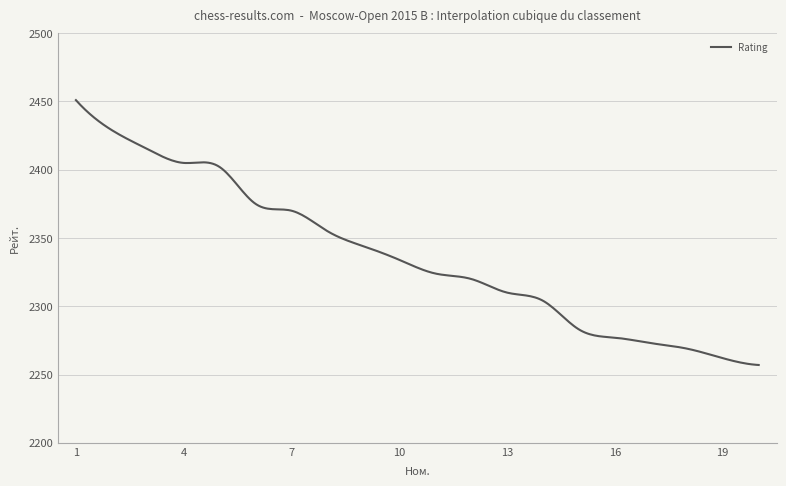

What is the smallest value displayed?

2257.0